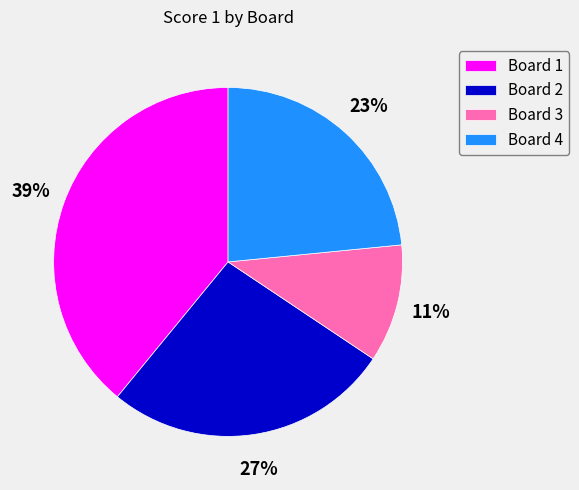

Does Board 3 represent more than half of the total?

No